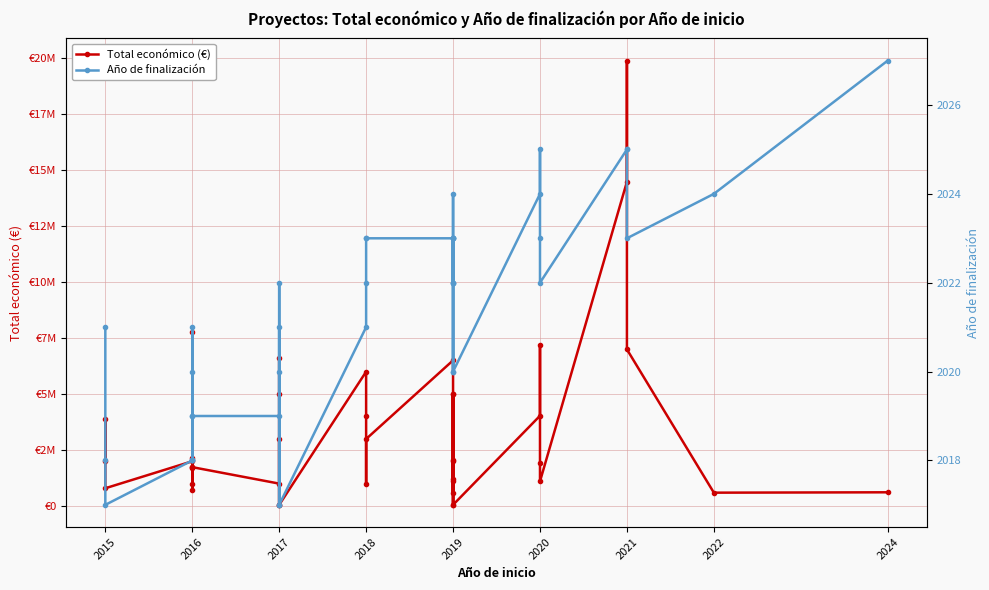

Where is the first local minimum for Total económico (€)?

2015